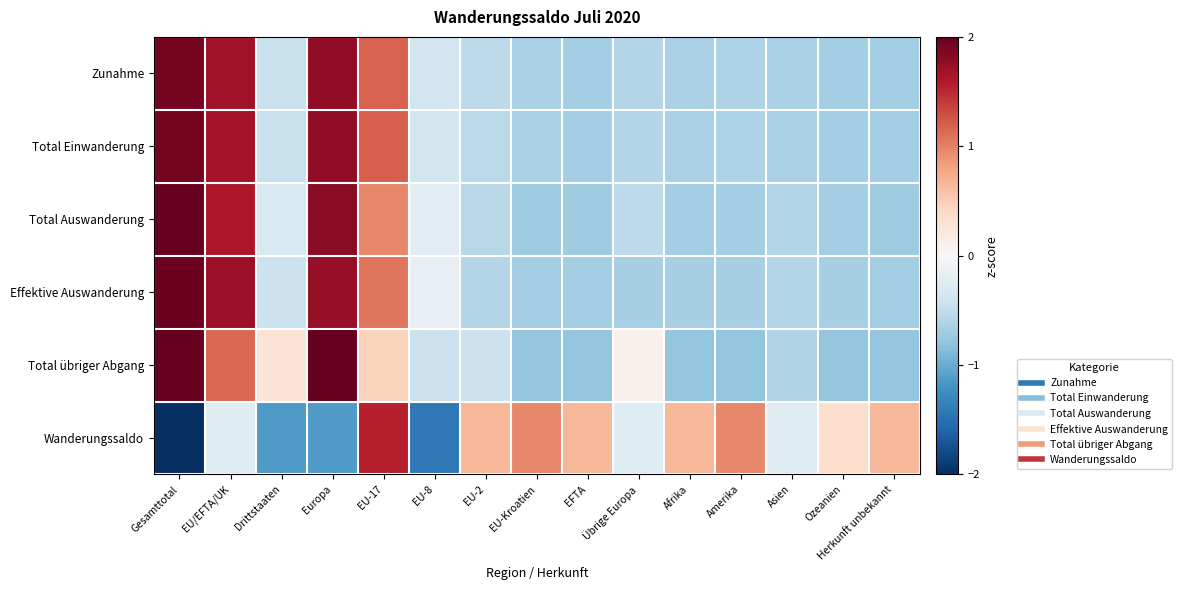

What is the minimum value shown in the chart?

-2.0